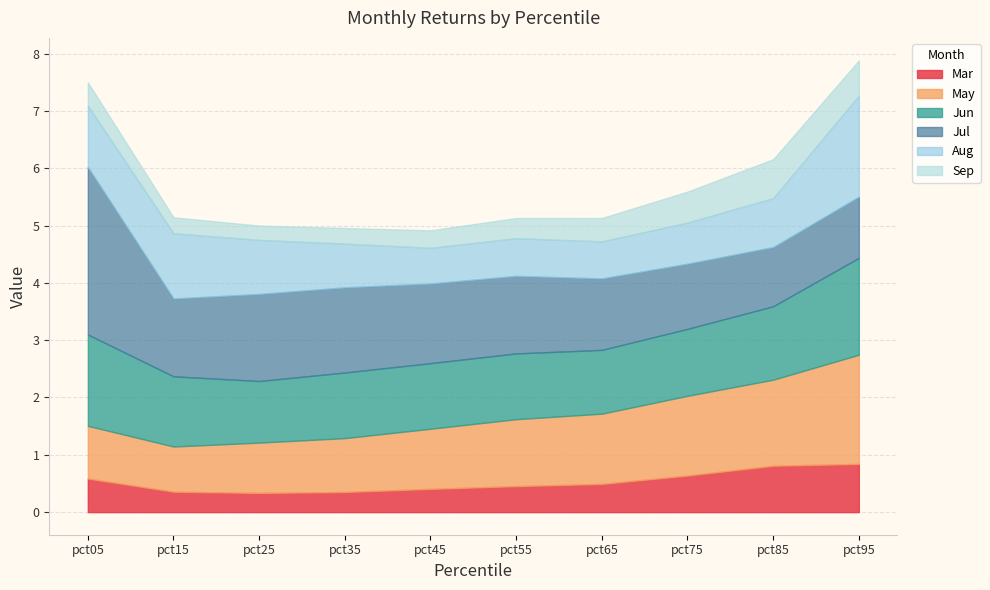

How many interior local valleys does the May series have?

1